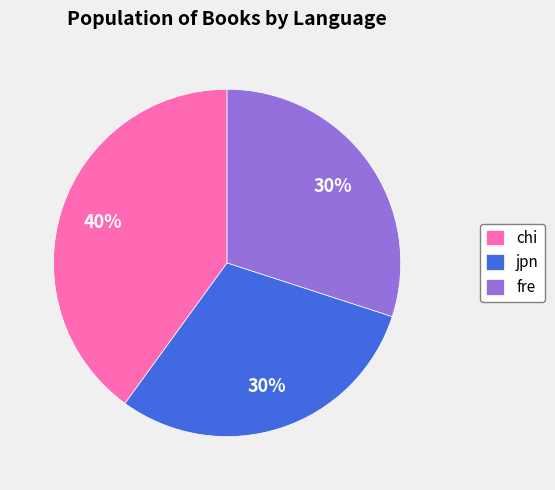

Approximately how many times larger is the value at chi compared to fre?

1.3